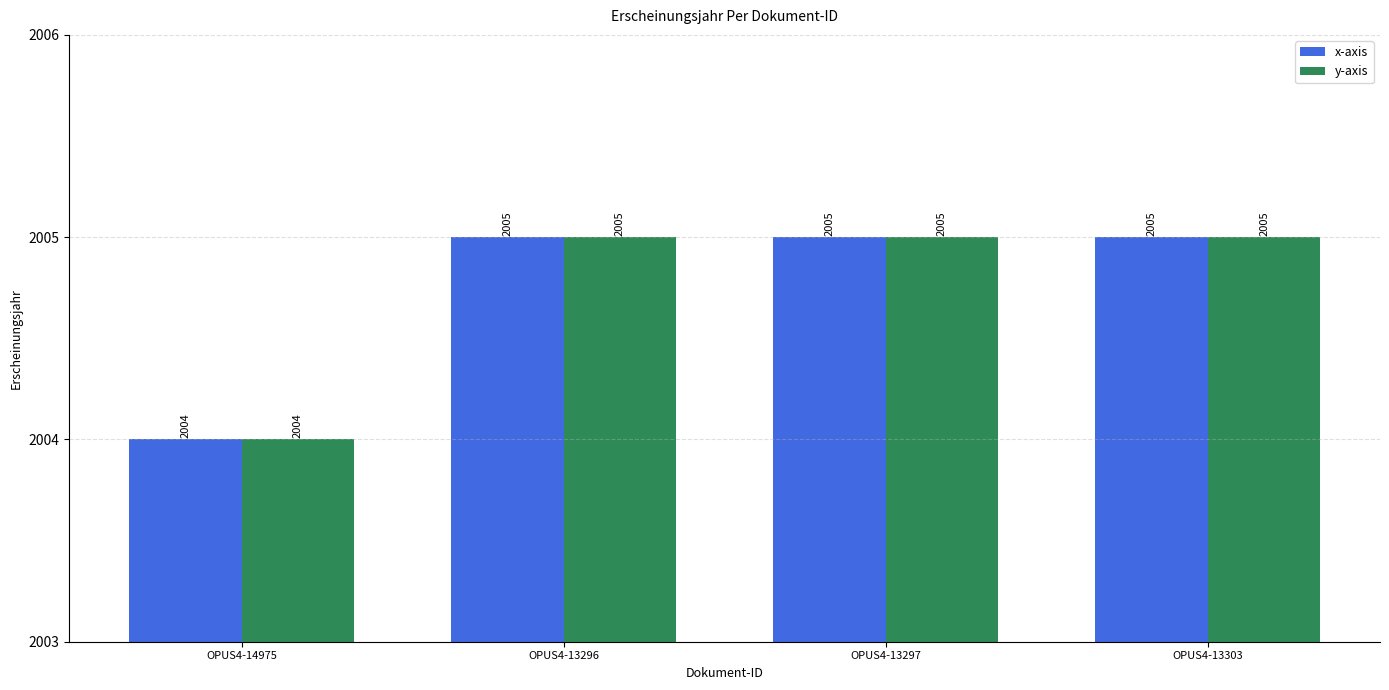

How many bars are there in each group?

2